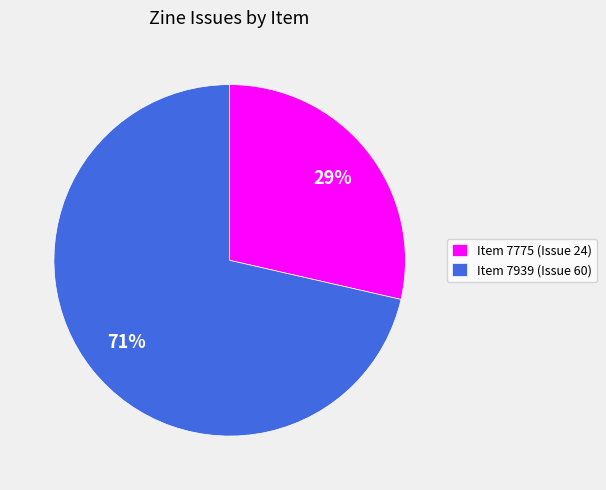

To the nearest percent, what is the average slice percentage?

50%